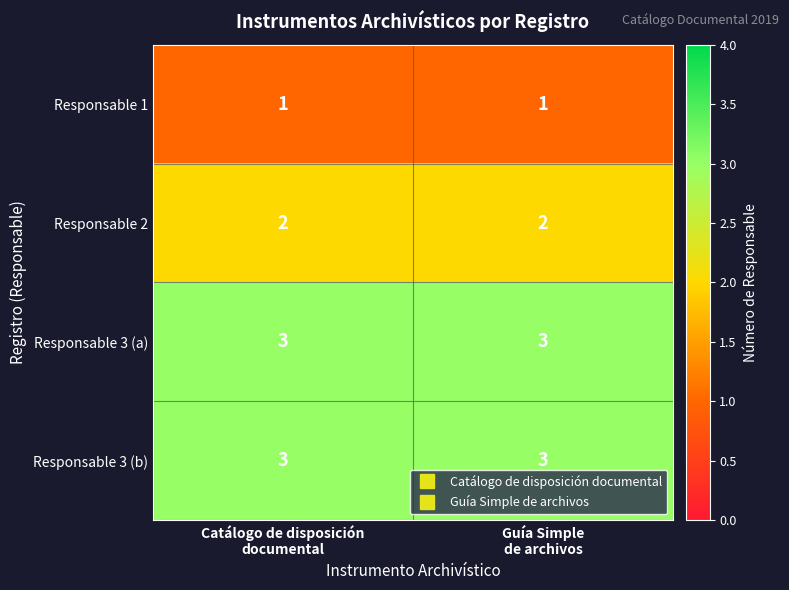

What is the total value across all series at Catálogo de disposición
documental?

9